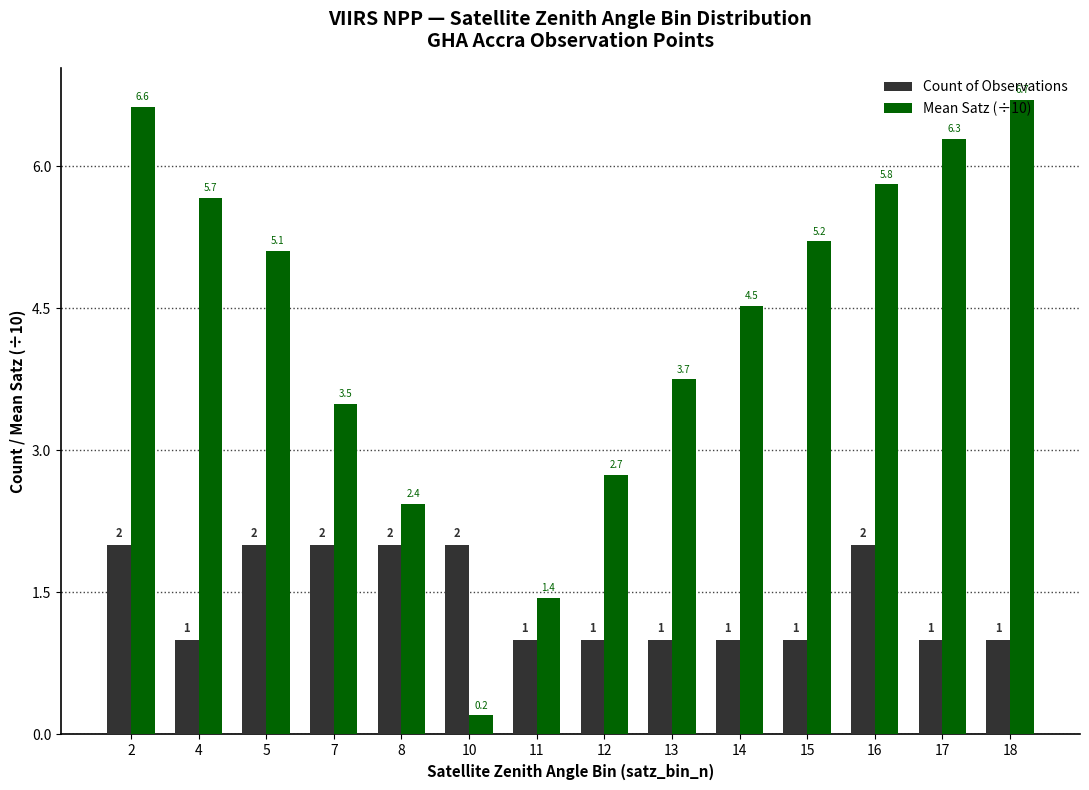

True or false: Mean Satz (÷10) has a value of 5.1 at 5.

True